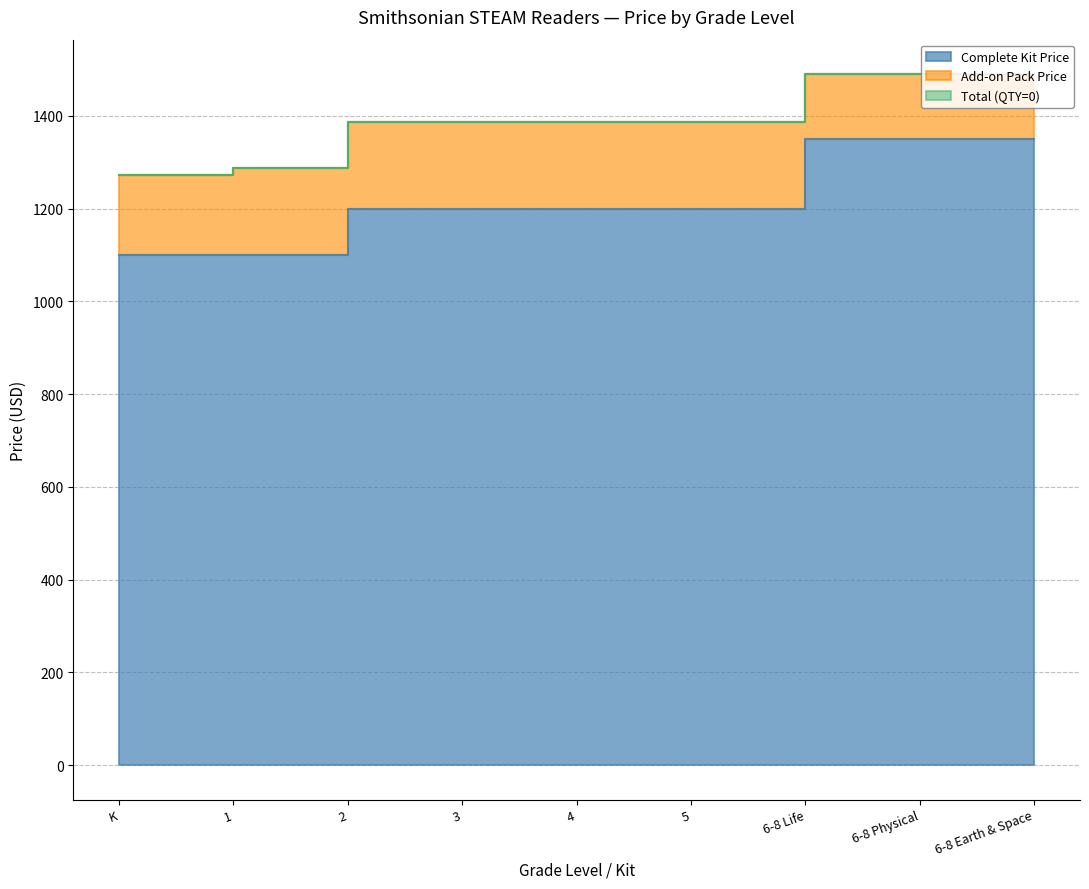

What is the label of the 7th point from the left?

6-8 Life